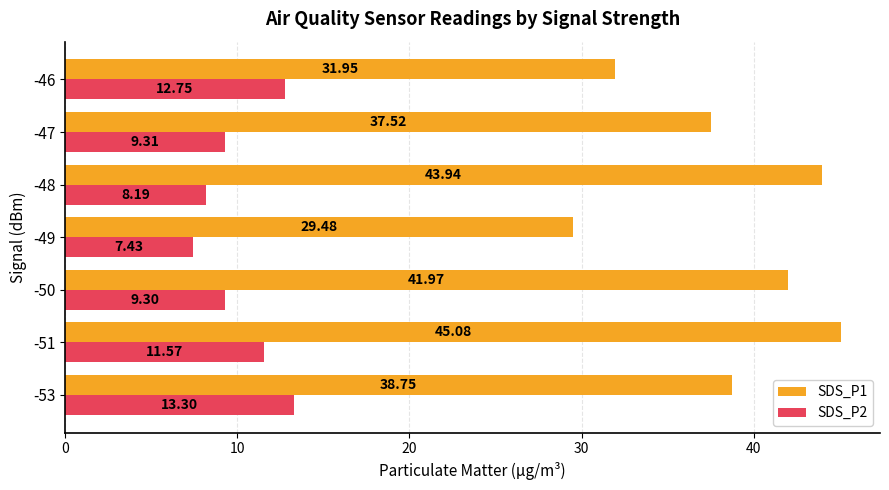

At how many categories does at least one series exceed 25?

7